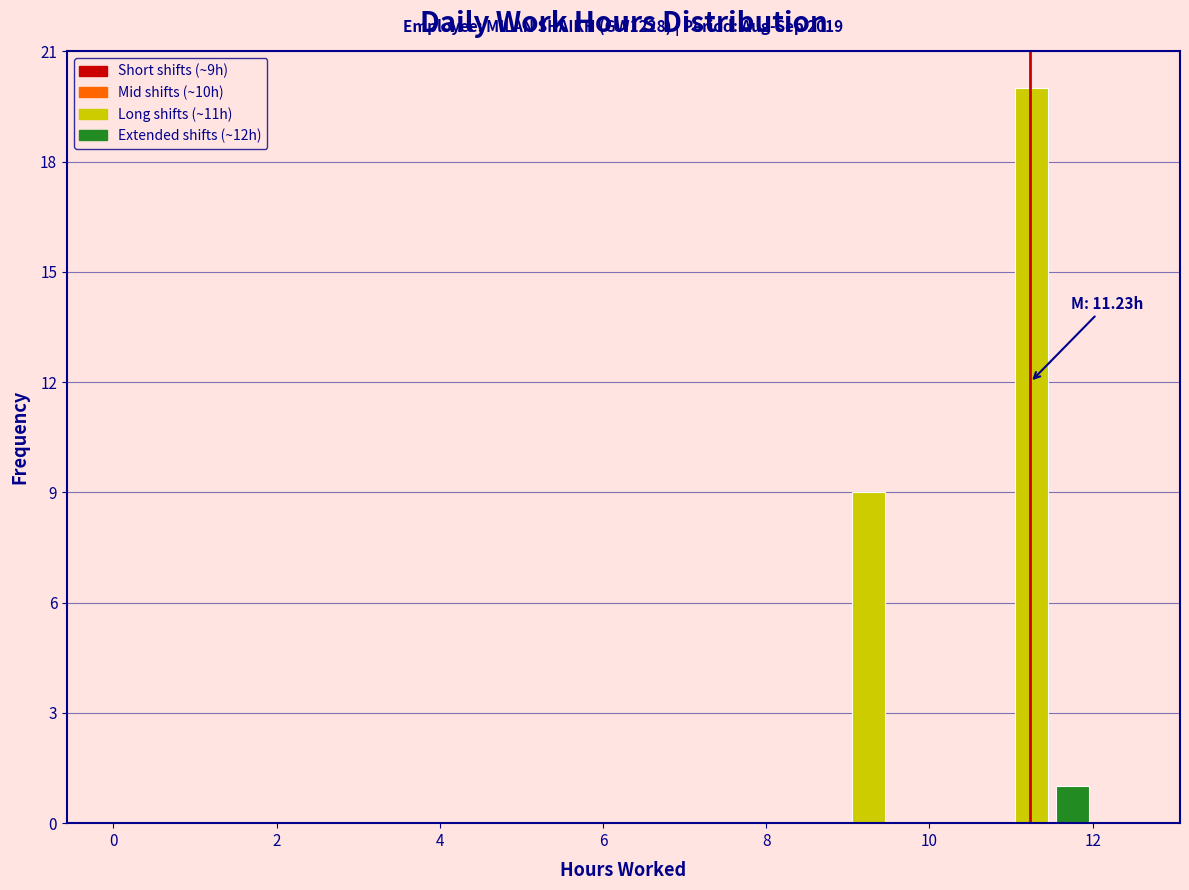

Read against the x-axis, roughly where is the centre of the tallest bar?

11.2